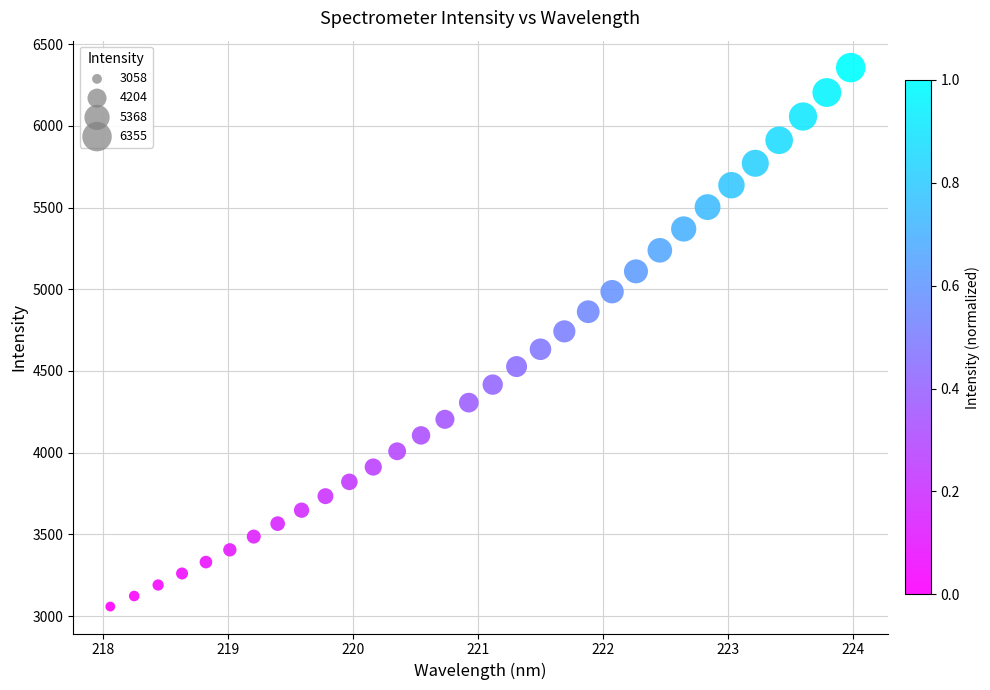

What is the range of Y values (max minus min)?

3297.1